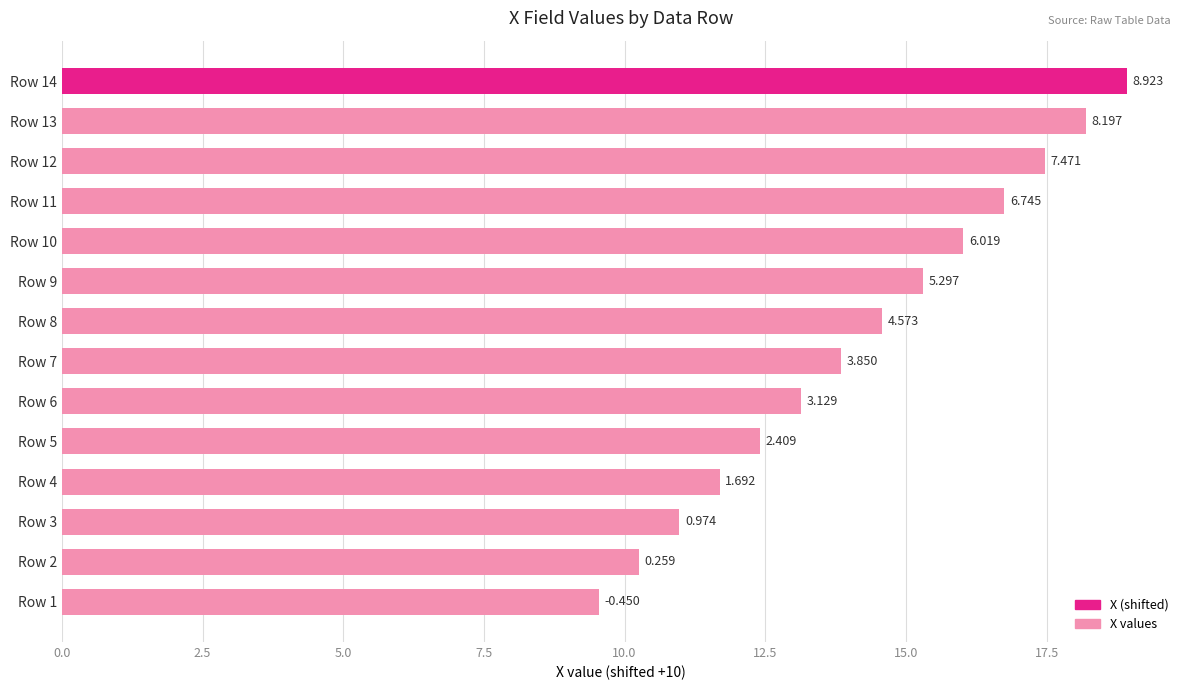

Are the bars grouped side by side (vs. stacked)?

No